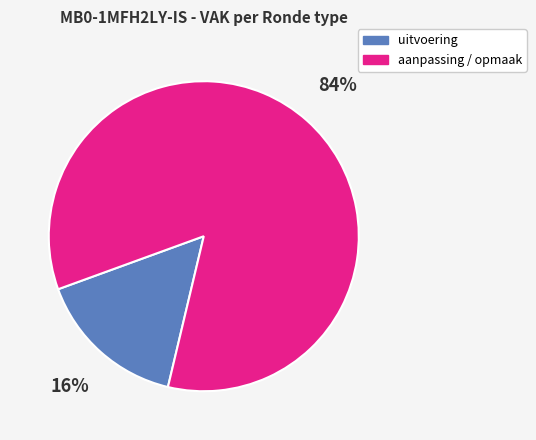

To the nearest percent, what percentage of the pie is aanpassing / opmaak?

84%